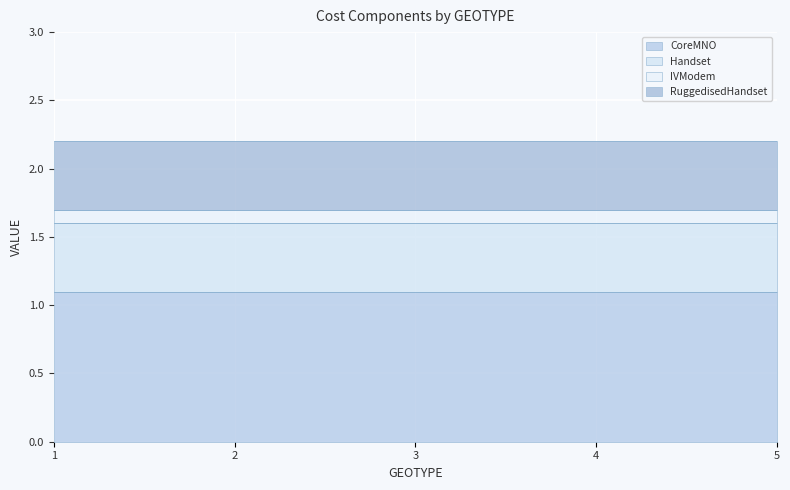

What is the average value of the CoreMNO series?

1.1